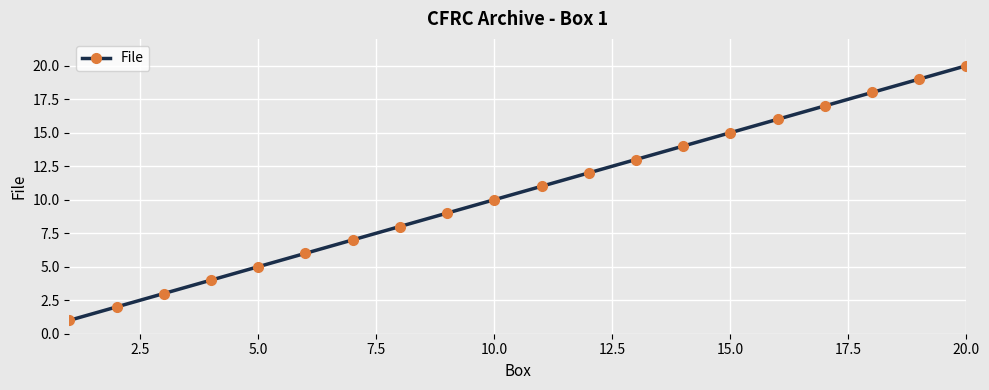

What is the greatest value displayed?

20